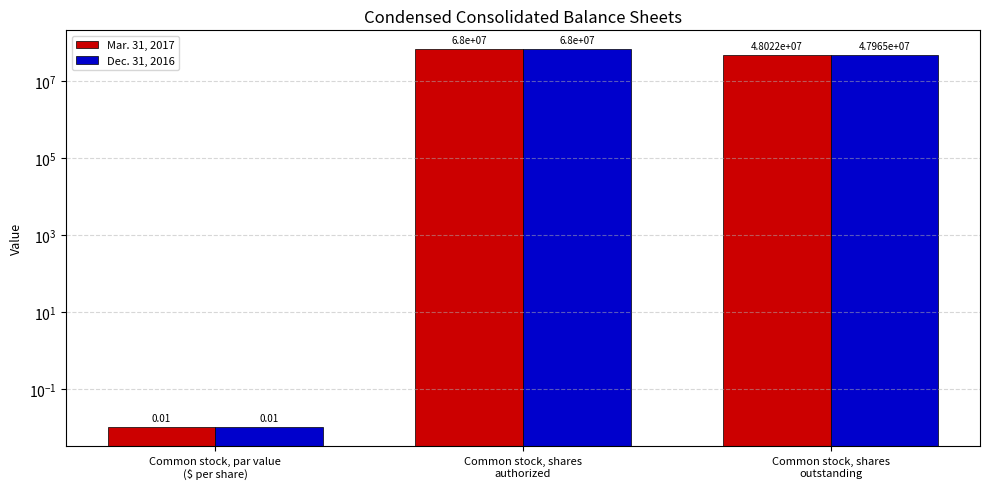

What is the label of the 1st bar from the left?

Common stock, par value
($ per share)